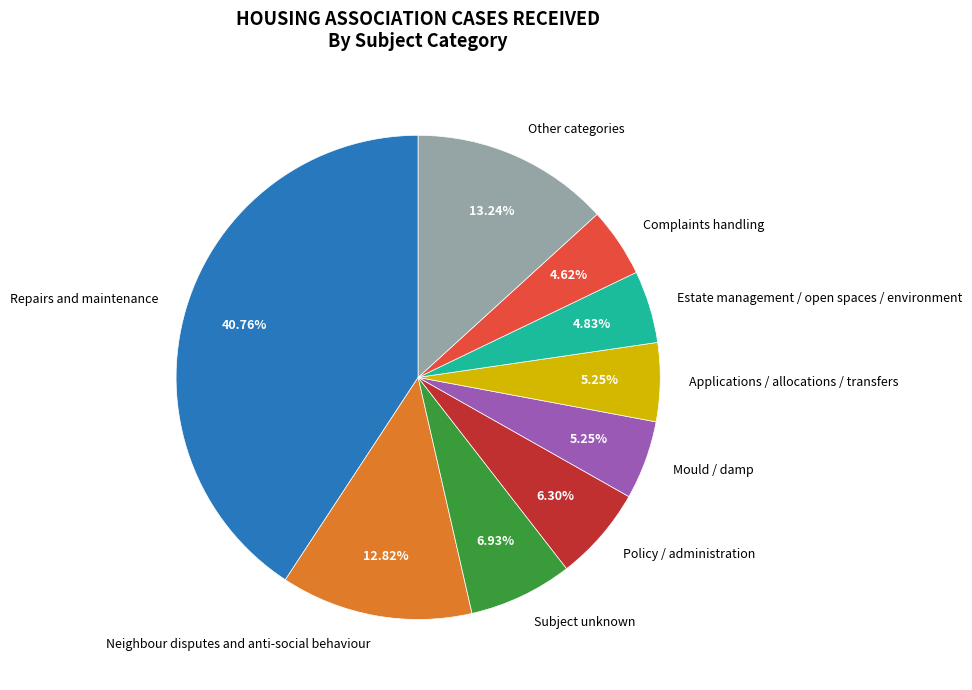

Approximately how many times larger is the value at Subject unknown compared to Other categories?

0.5